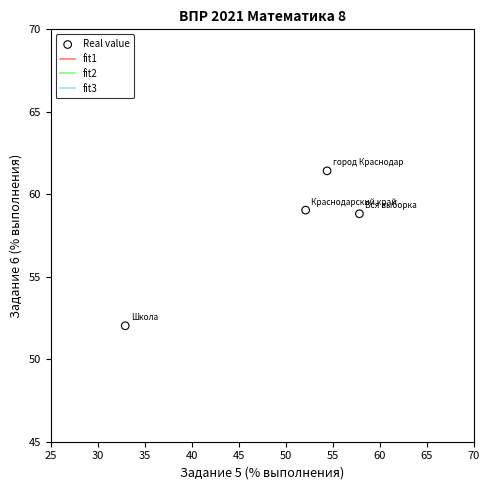

What is the average X value?

49.3